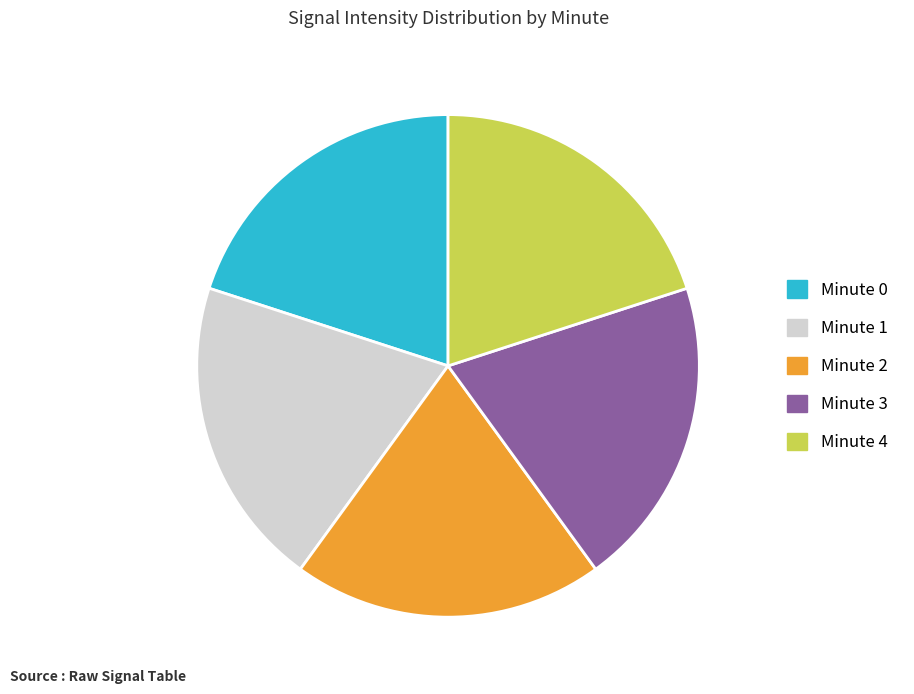

Is there any slice that represents more than half of the pie?

No